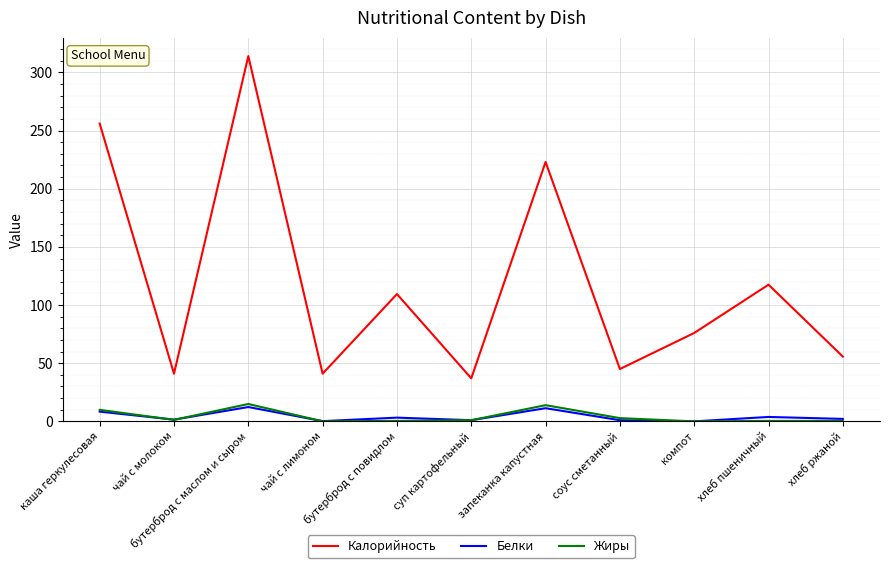

True or false: Белки and Калорийность intersect in this chart.

False